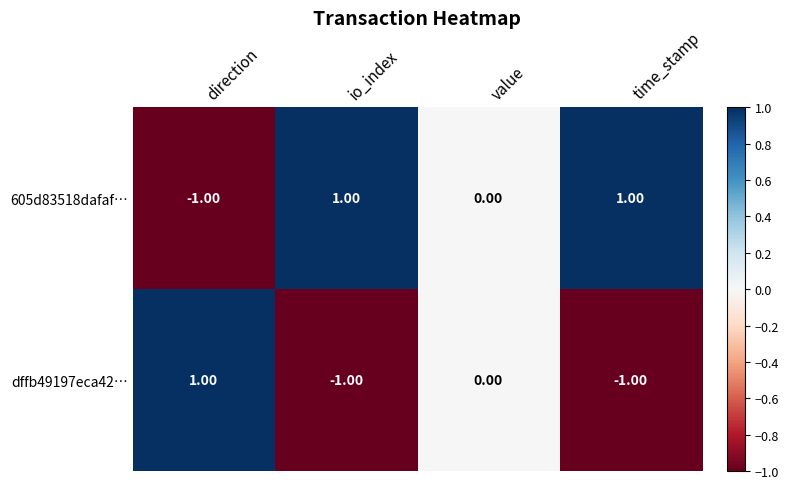

Which series has the largest total across all categories?

605d83518dafaf…